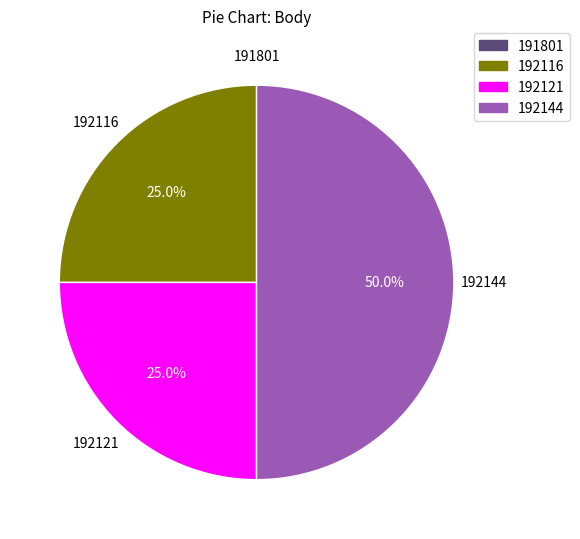

Between 192116 and 192144, which is larger?

192144